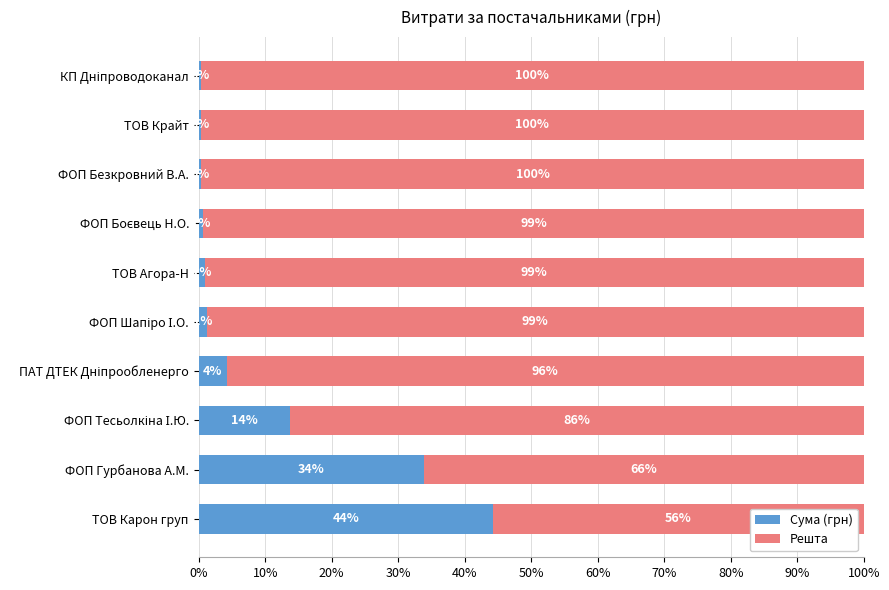

What is the difference between the maximum and minimum values in the Сума (грн) series?

44.0